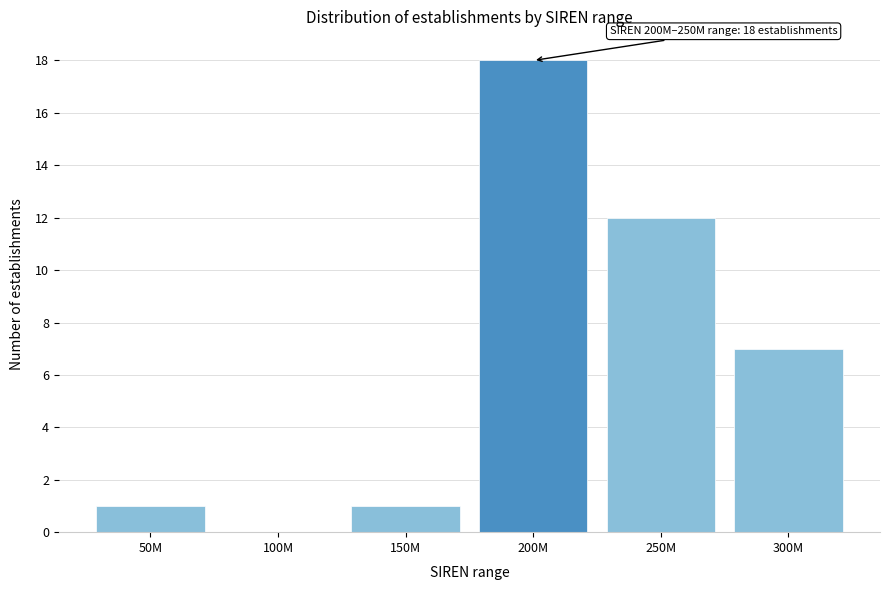

Reading left to right, transcribe all the data shown in this chart.

50M=1	100M=0	150M=1	200M=18	250M=12	300M=7